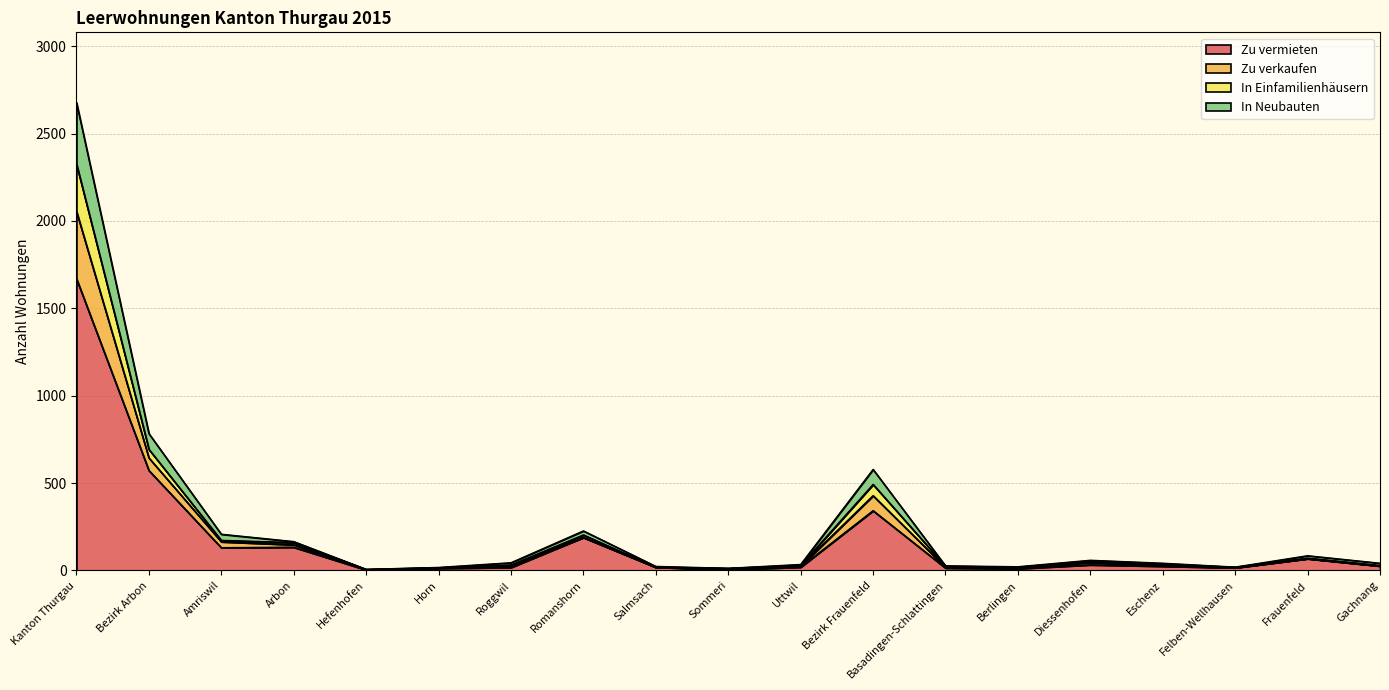

How many lines are shown in the chart?

4